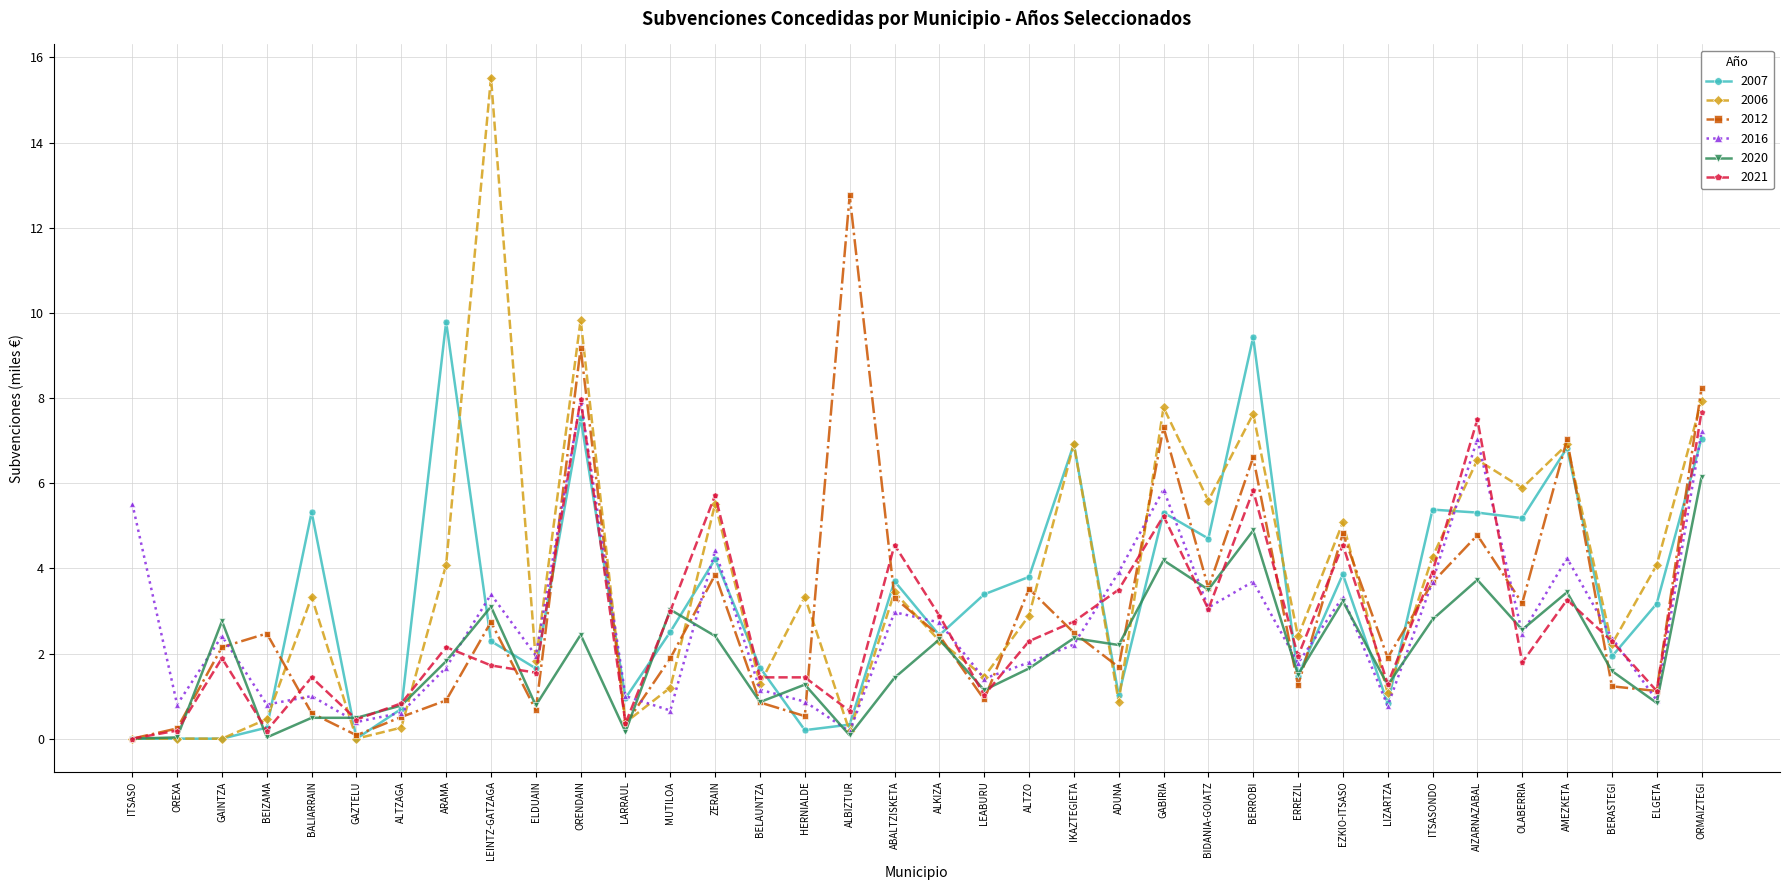

What is the greatest value displayed?

15.5